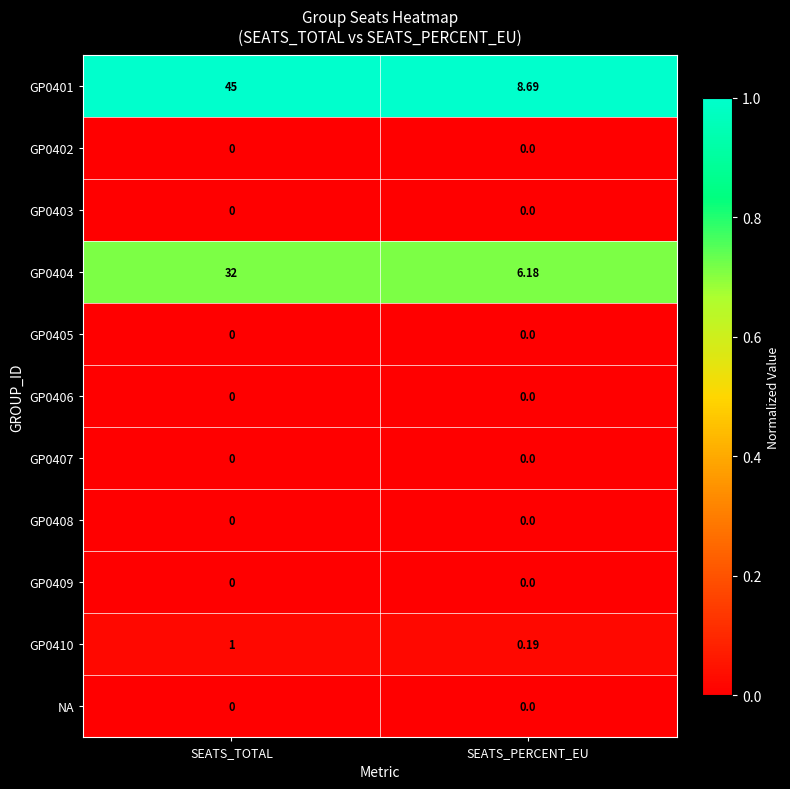

Is the value of GP0402 at SEATS_PERCENT_EU greater than the value of GP0410 at SEATS_TOTAL?

No